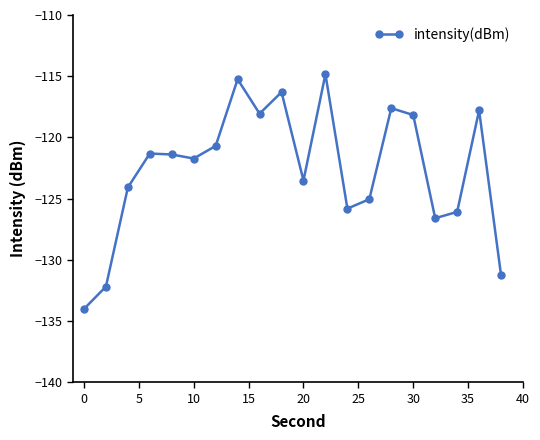

How many points are higher than both their immediate neighbors (excluding endpoints)?

6